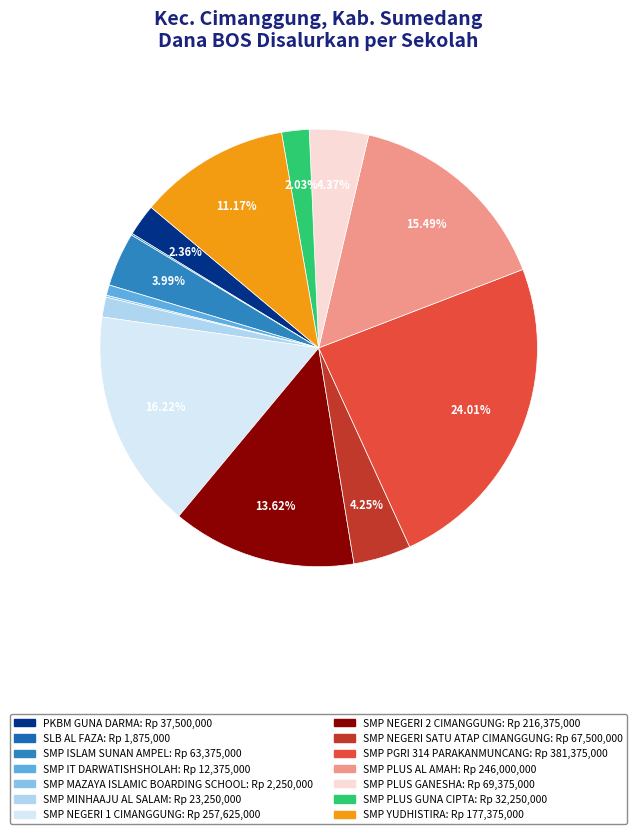

How many segments does this pie chart have?

14